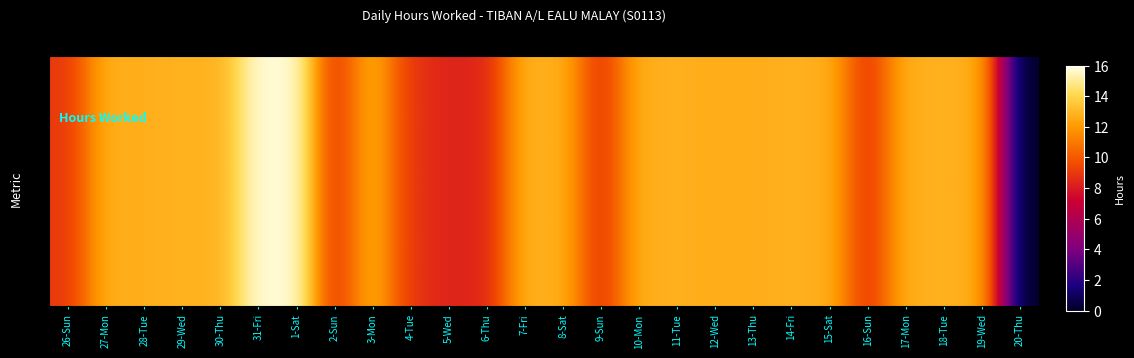

Which category has the highest value across all series?

1-Sat